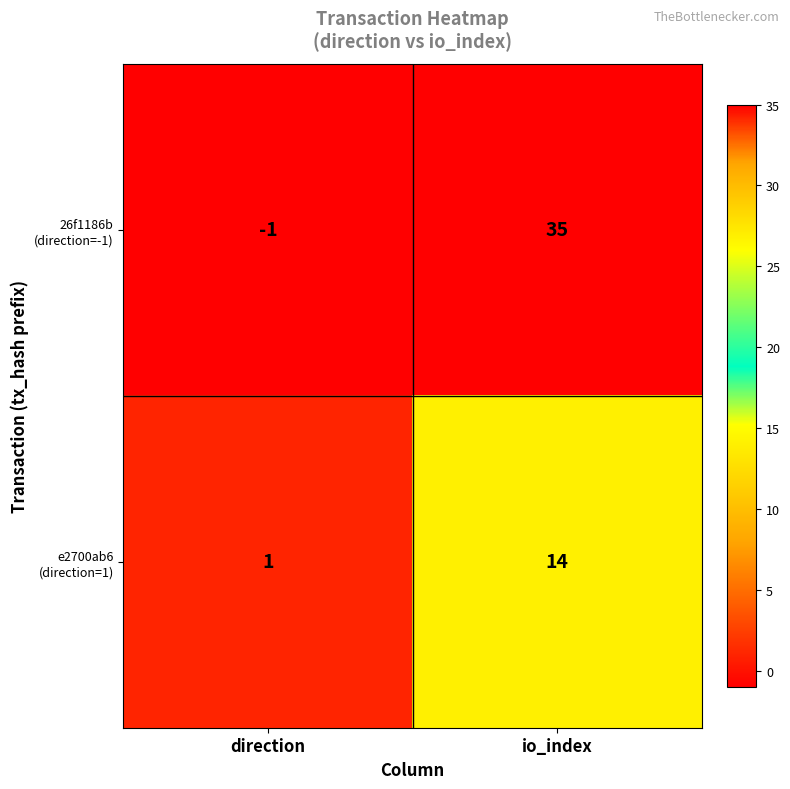

Which category has the highest value across all series?

io_index